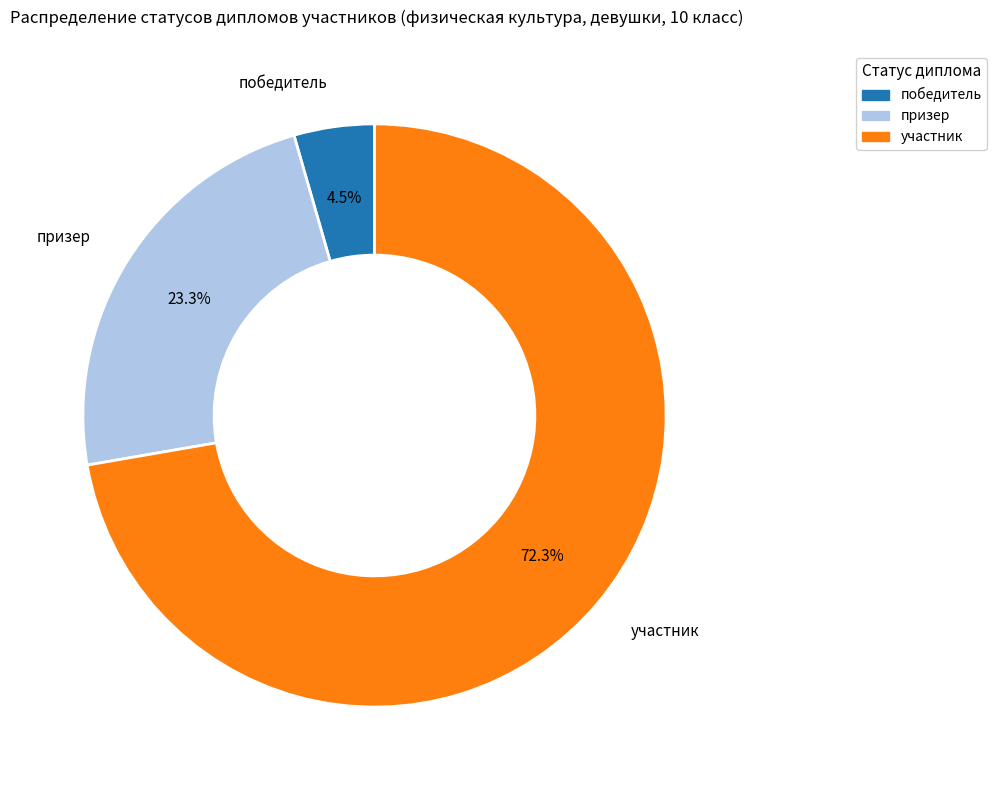

Which slice represents more than half of the pie?

участник